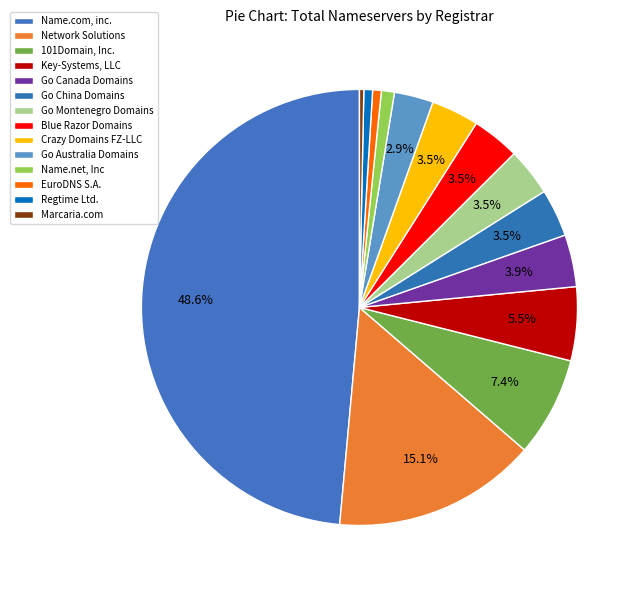

How many slices are in this pie chart?

14